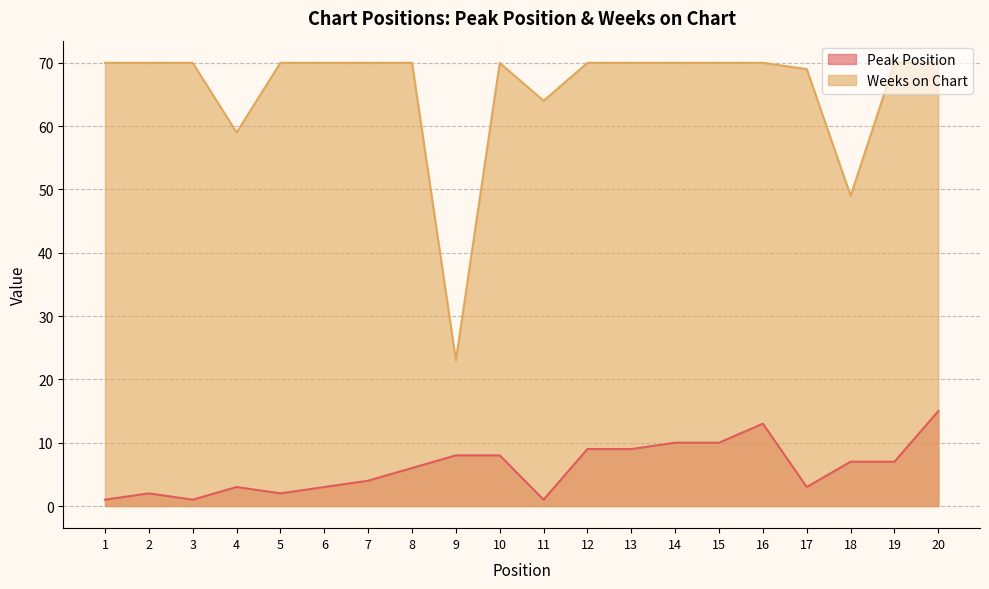

How many distinct data groups are displayed?

2